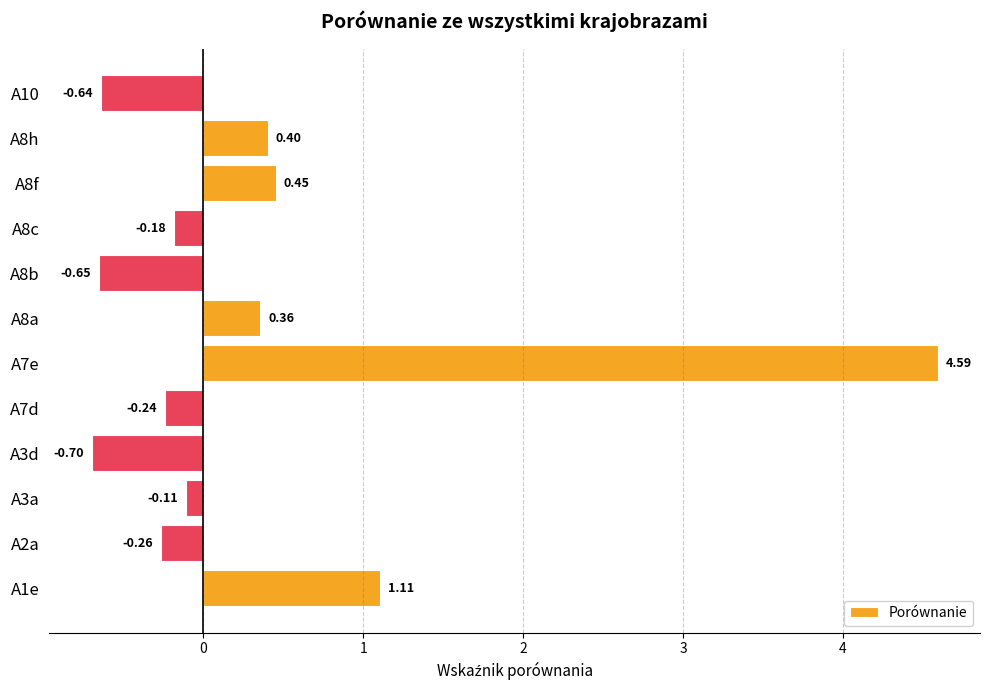

Which has a higher value, A8b or A3d?

A8b